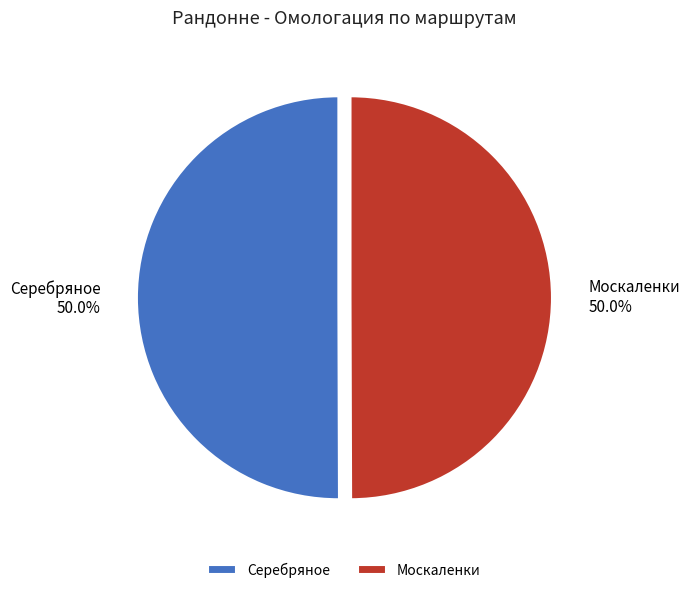

True or false: Москаленки accounts for 38% of the total.

False